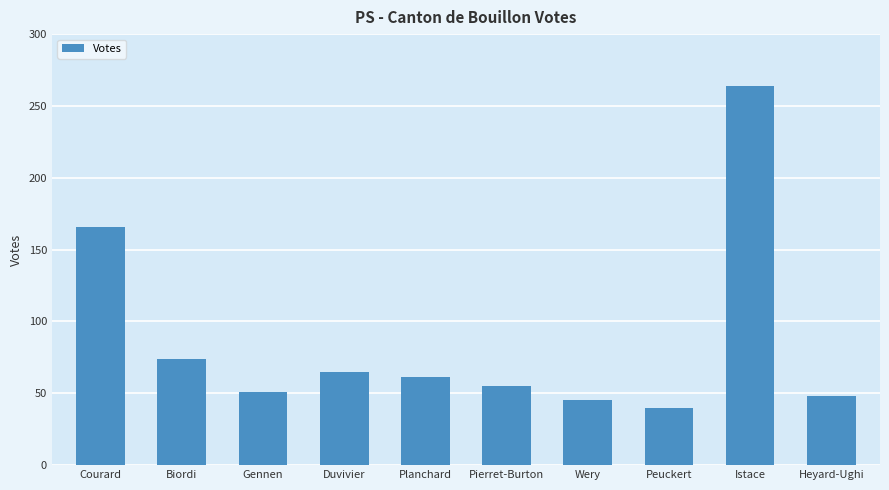

What is the sum of the values at Pierret-Burton and Istace?

319